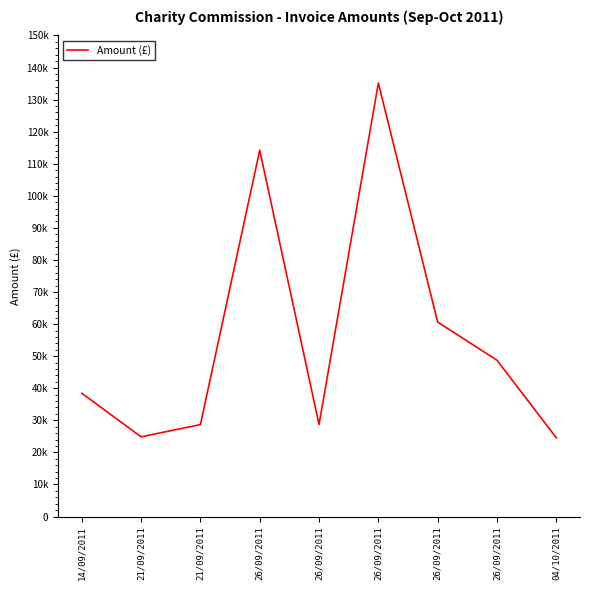

What is the difference between the values at 04/10/2011 and 26/09/2011?

4153.7